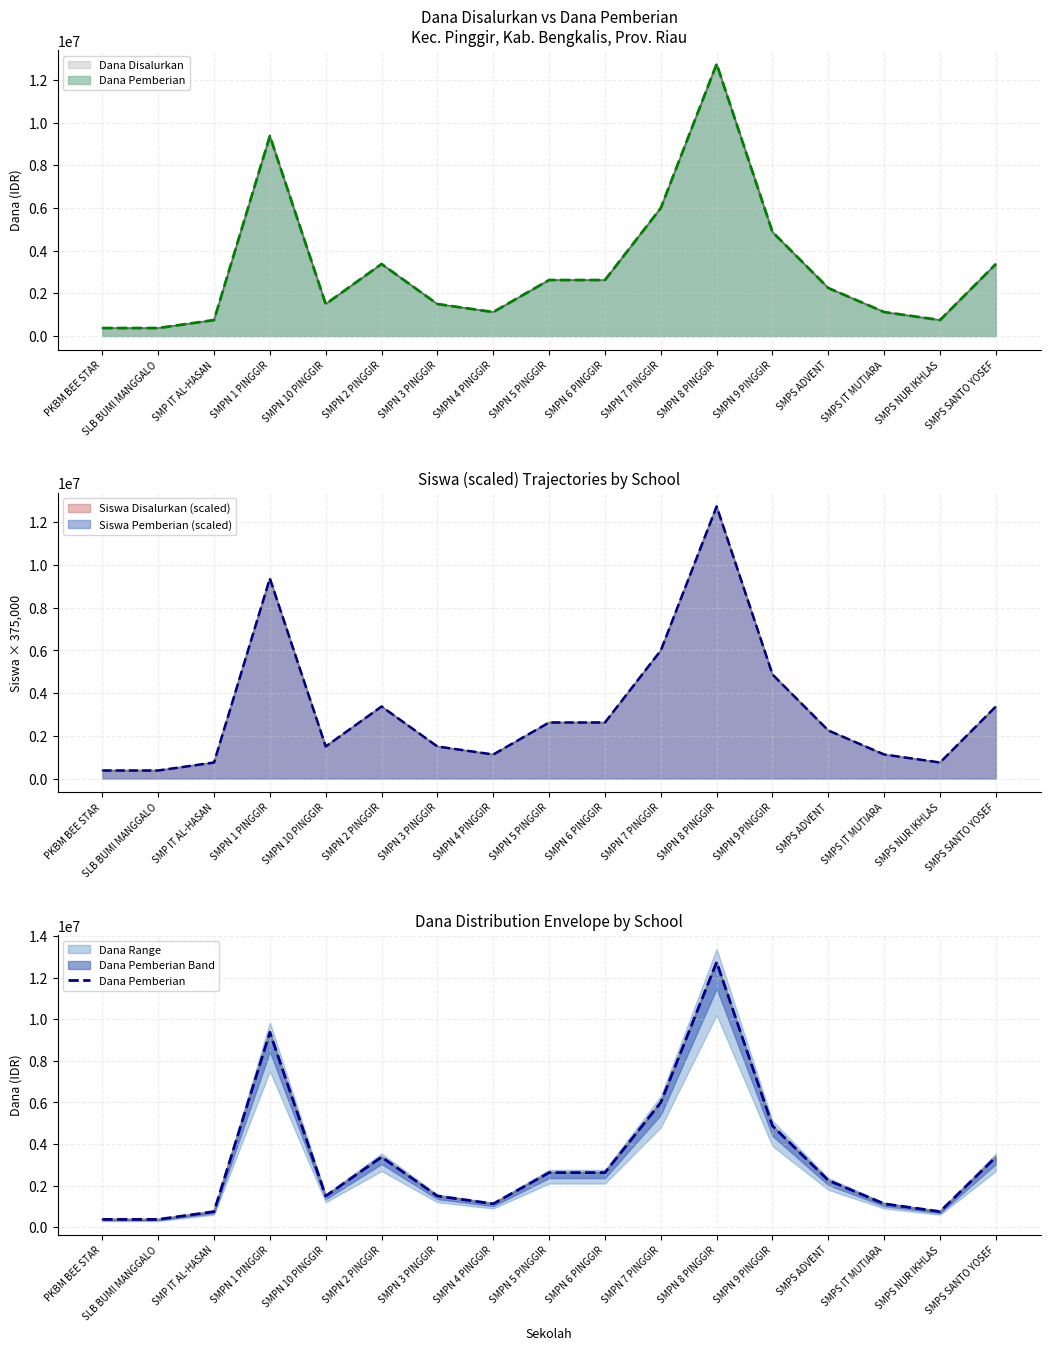

Where does the data first go above 2250000?

SMPN 1 PINGGIR